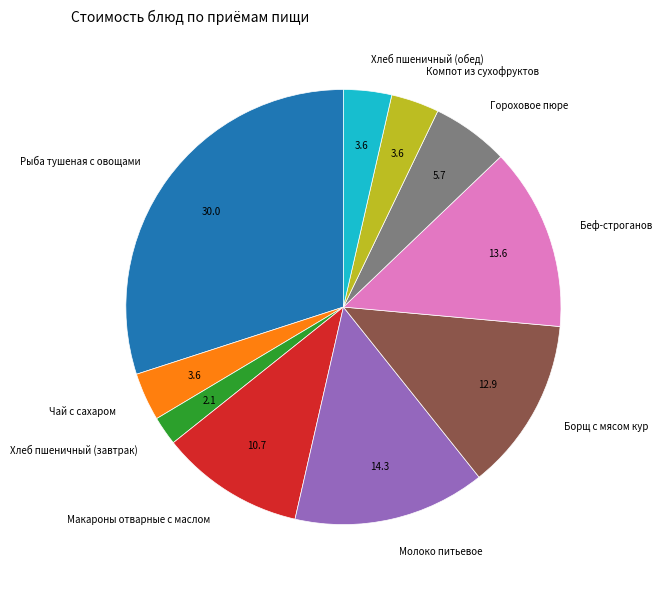

Which has a higher value, Беф-строганов or Молоко питьевое?

Молоко питьевое